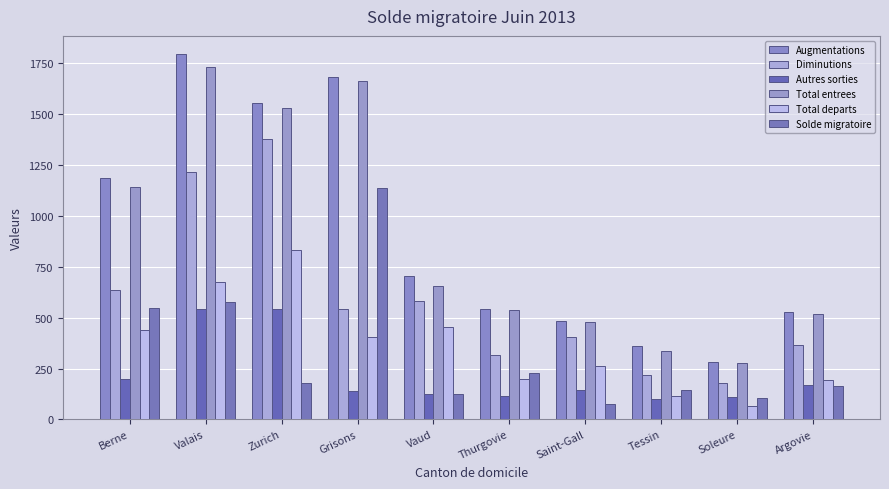

Count the number of data series in this chart.

6